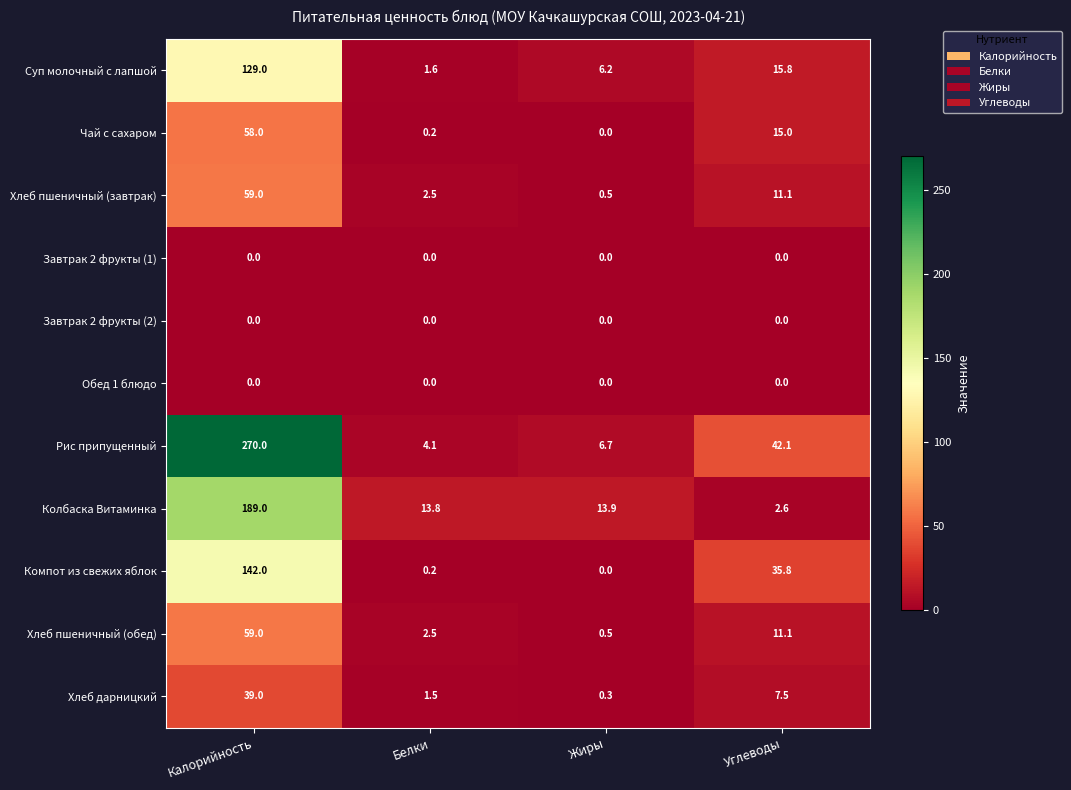

Between Калорийность and Белки, which series saw the biggest shift?

Рис припущенный